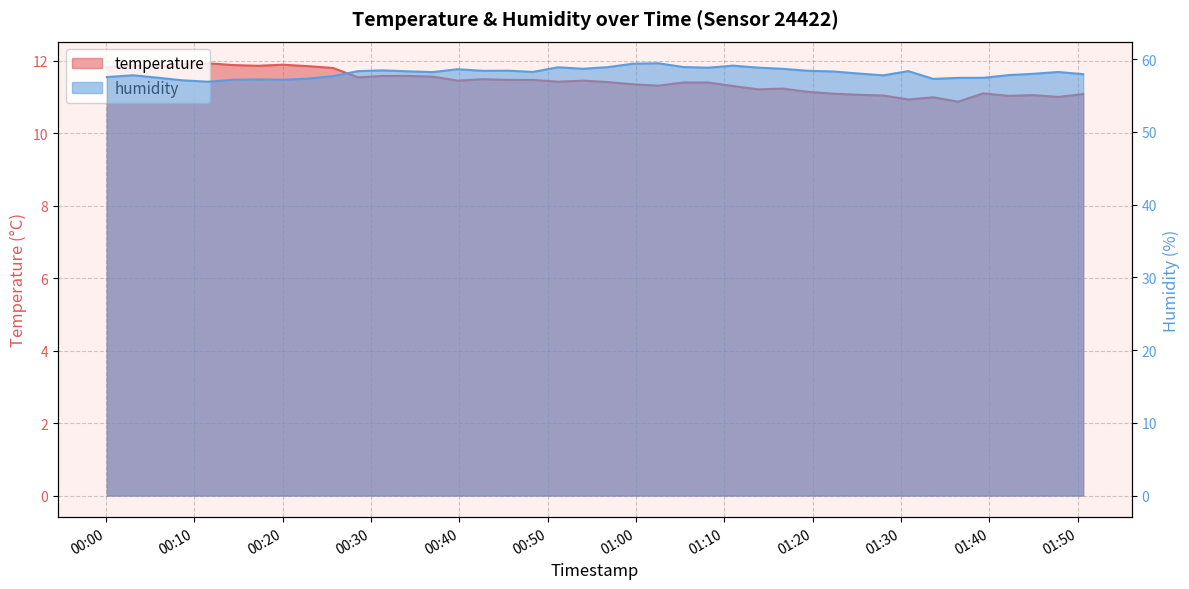

In humidity, how many points are lower than both neighbors (excluding endpoints)?

9